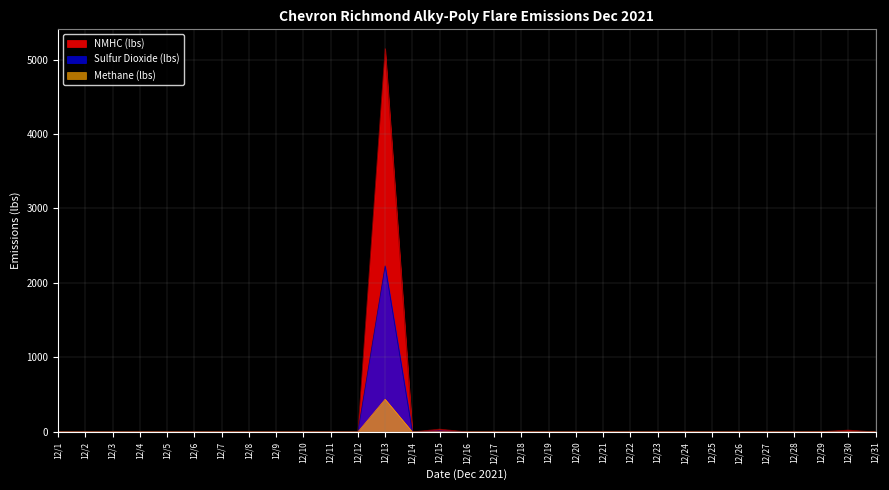

At which category does the chart reach its peak across all series?

12/13